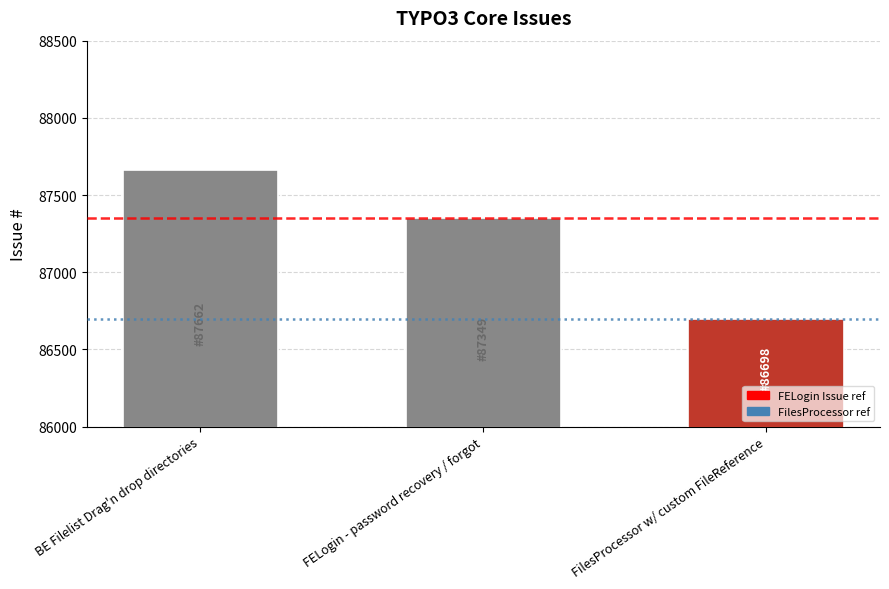

At which label is the value closest to 87180?

FELogin - password recovery / forgot